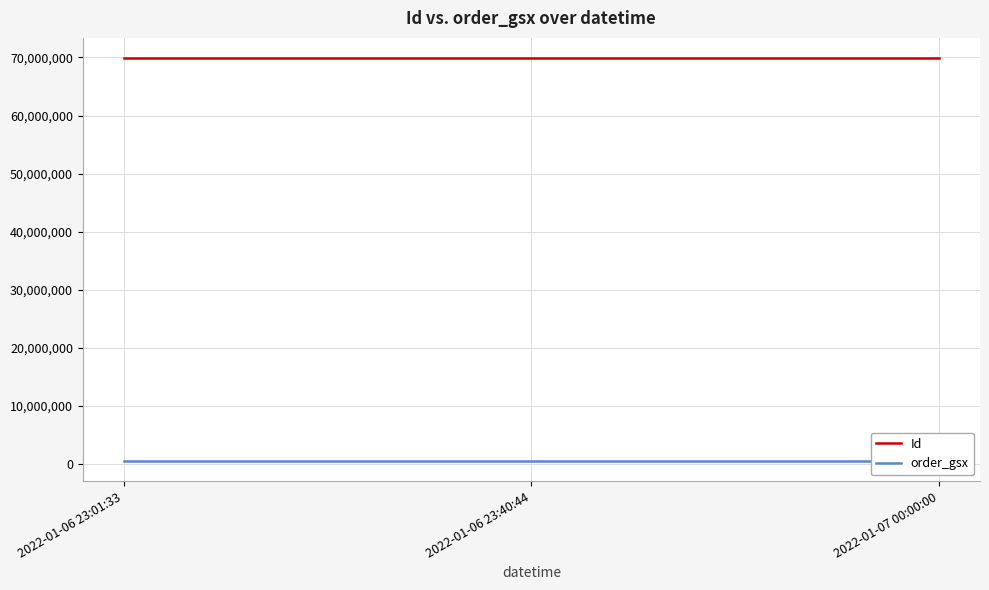

True or false: Id has a value of 22872429 at 2022-01-06 23:01:33.

False